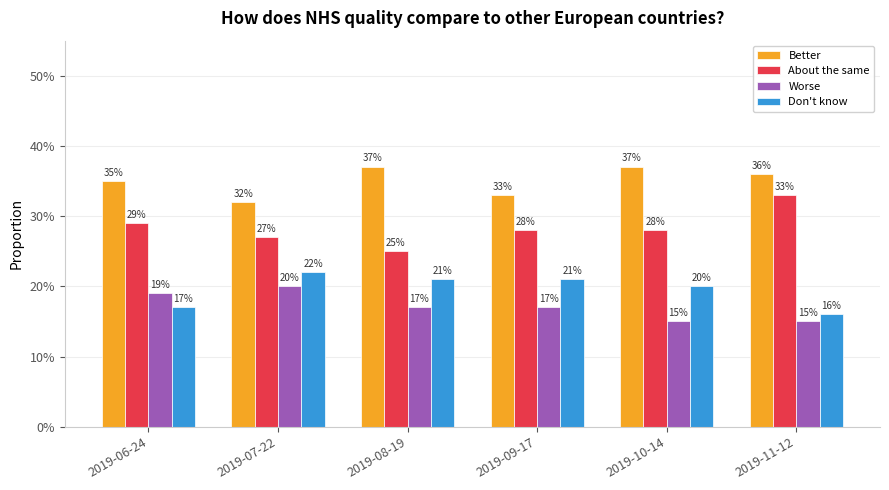

Between 2019-08-19 and 2019-09-17, which series saw the biggest shift?

Better